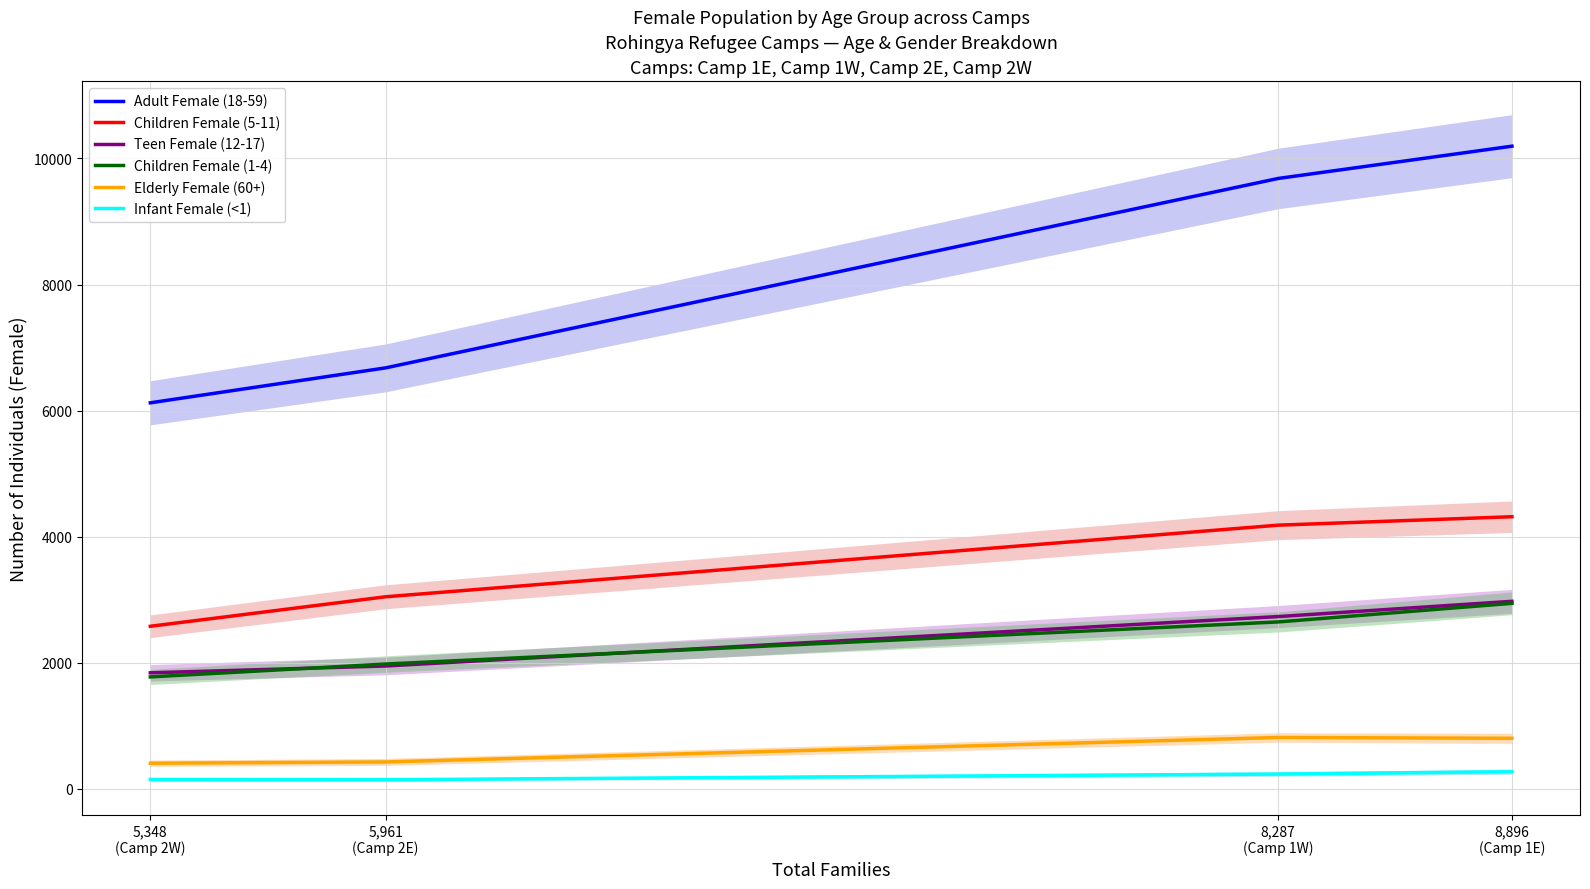

At which label is Adult Female (18-59) closest to 8159?

5,961
(Camp 2E)